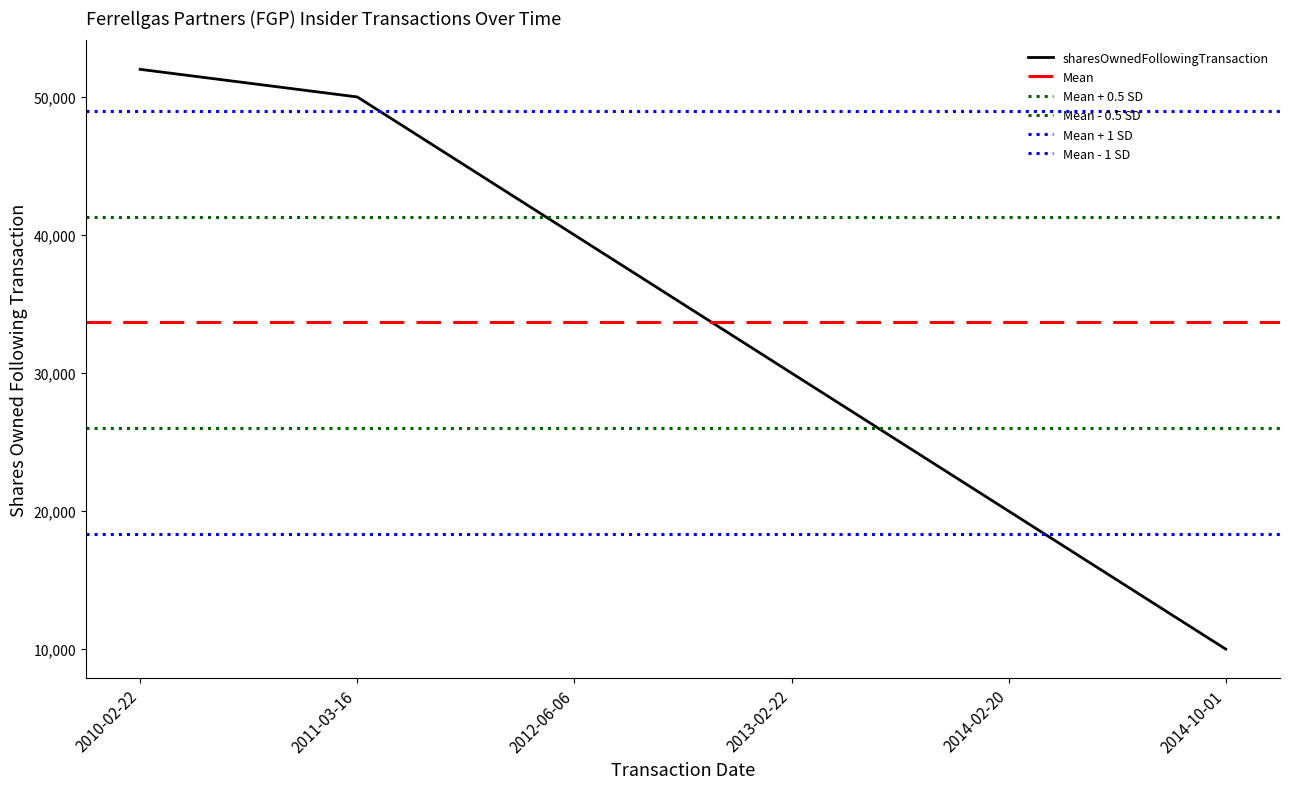

What is the label of the 1st point from the right?

2014-10-01